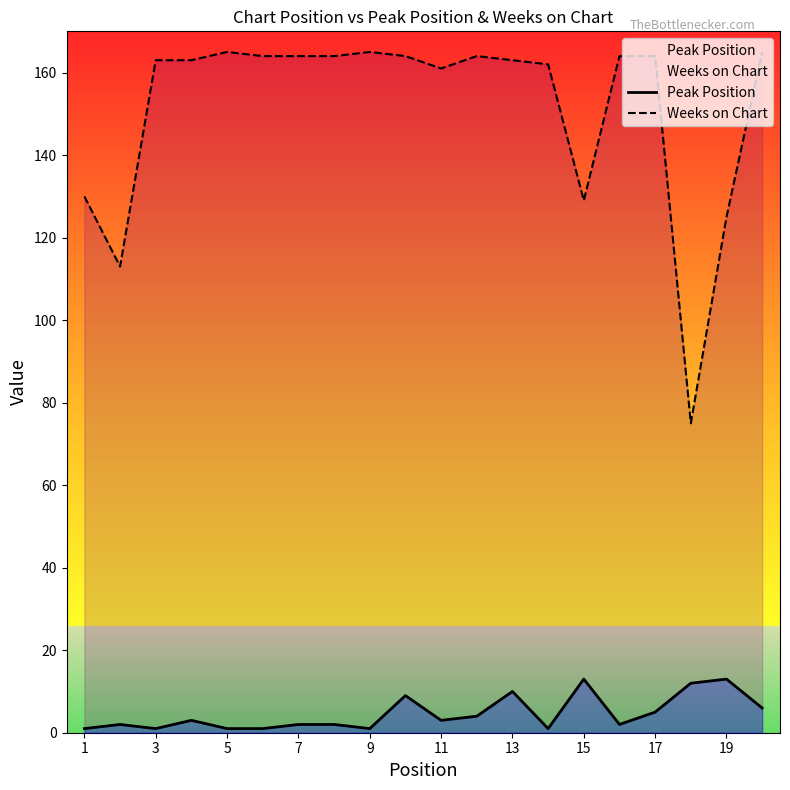

True or false: Peak Position and Weeks on Chart intersect in this chart.

False